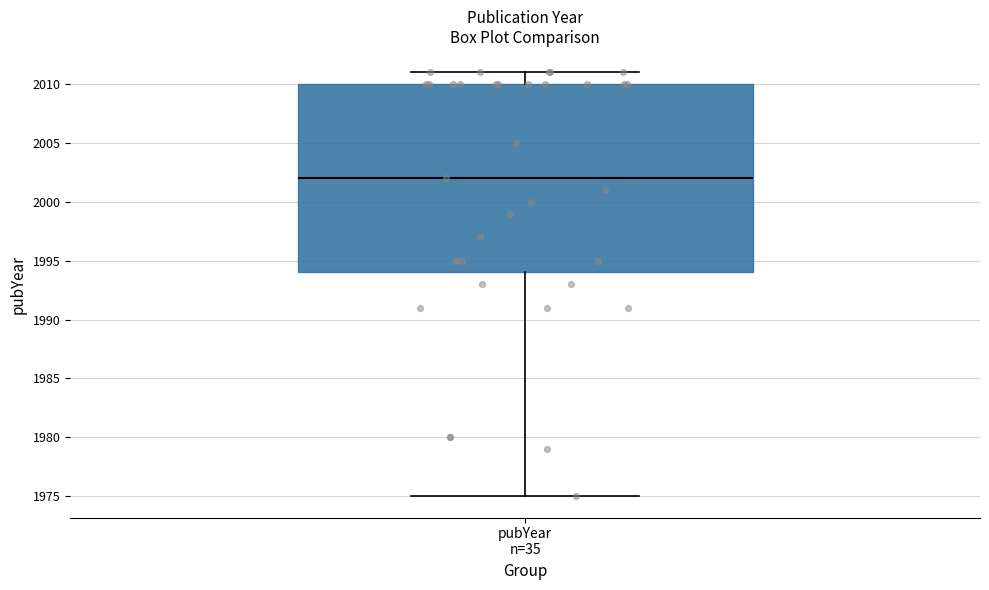

Transcribe this box plot: give where the median line is, the range the box spans, and where the two whiskers end, as read against the y-axis. The values are not printed on the chart, so give them approximately, as read against the axis.

median 2002, box 1994 to 2010, whiskers 1975 to 2011